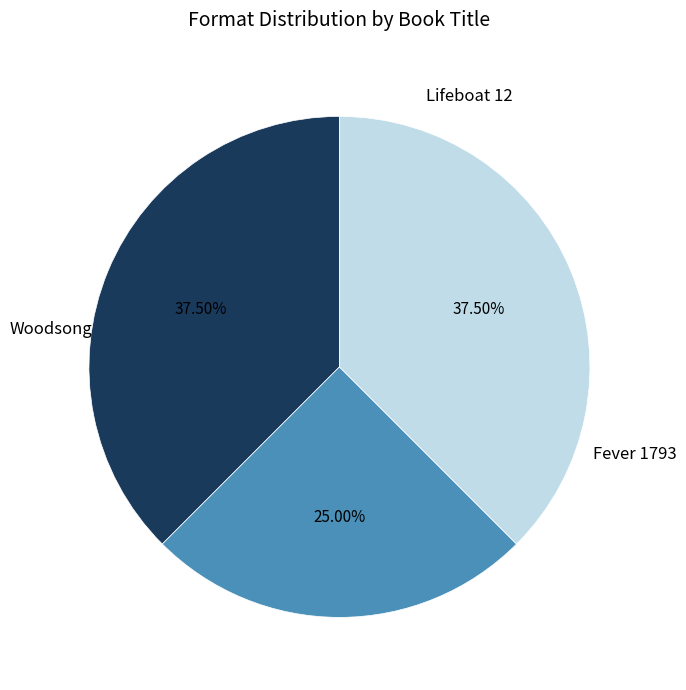

Is there any slice that represents more than half of the pie?

No